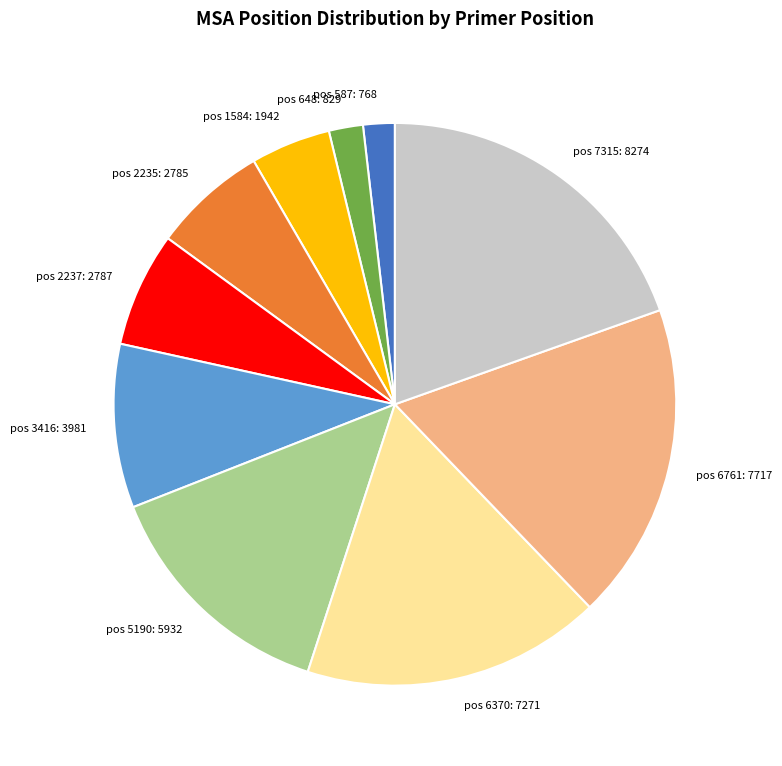

True or false: pos 6761 accounts for 18% of the total.

True